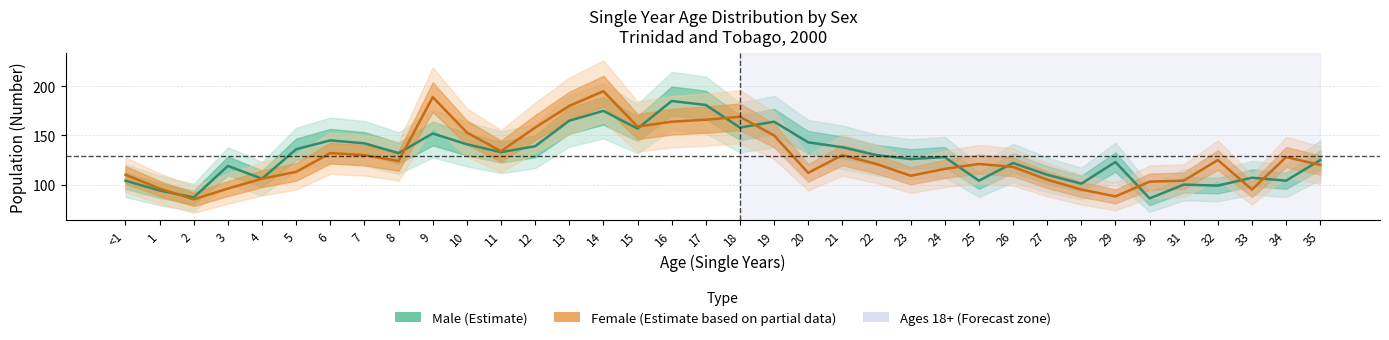

The Male series shows 92 at 10. True or false?

False